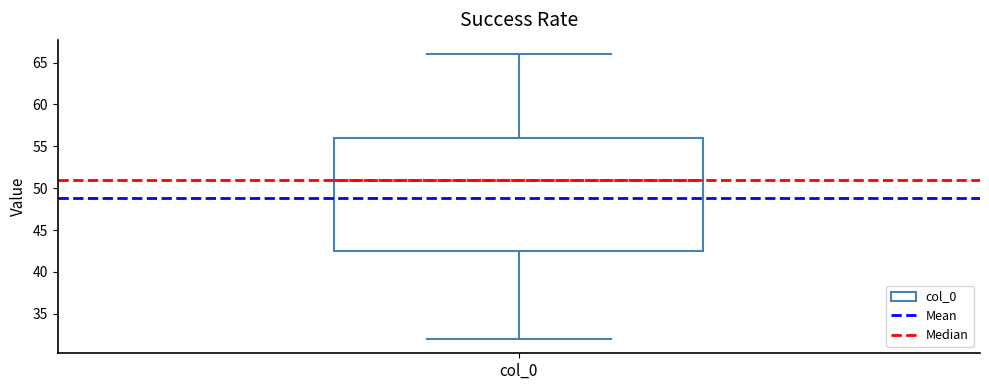

Read this box plot against the y-axis: the position of the median line, the range covered by the box, and the ends of both whiskers. The values are not printed on the chart, so give them approximately, as read against the axis.

median 51.0, box 42.5 to 56.0, whiskers 32.0 to 66.0